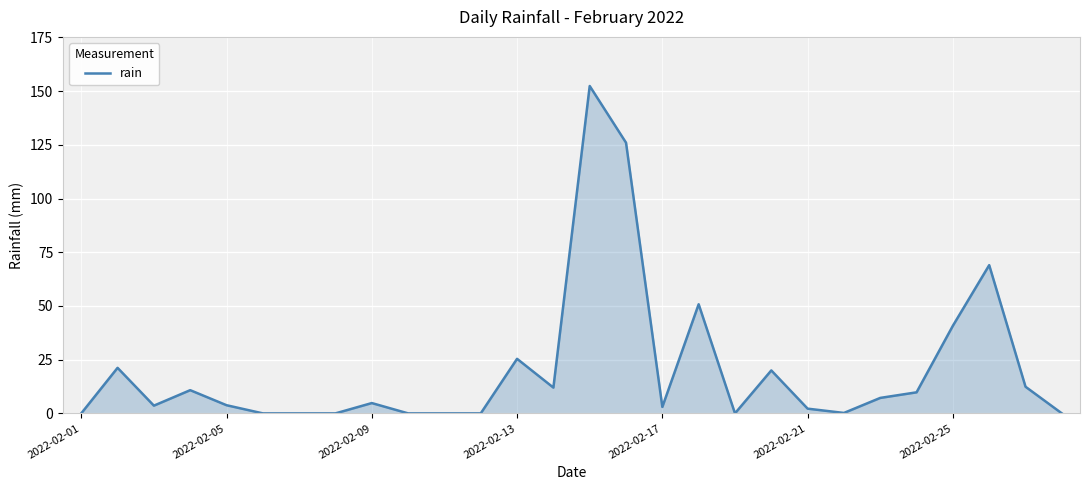

What is the greatest value displayed?

152.4